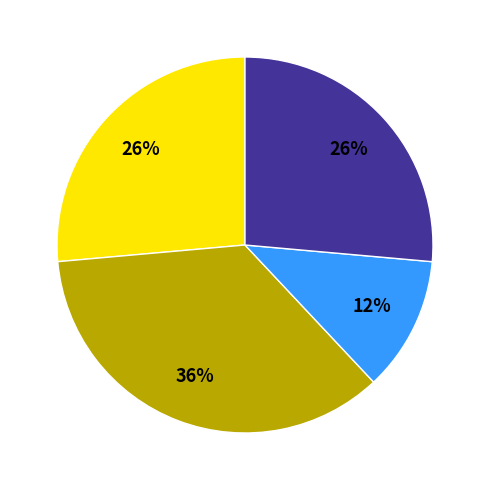

Is there a majority slice in this chart?

No